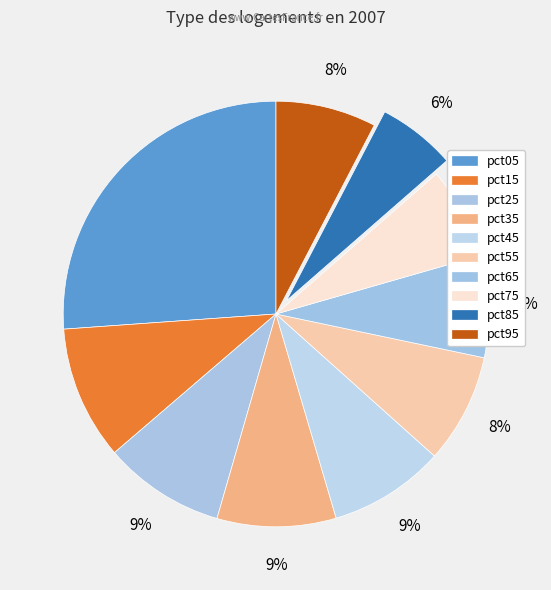

How many slices are in this pie chart?

10